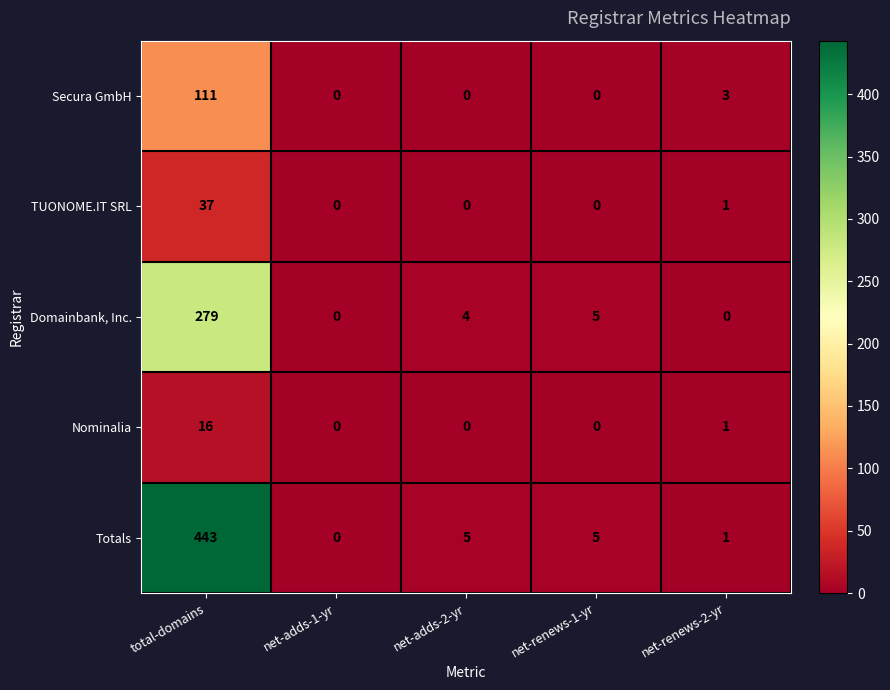

What is the difference between the highest and lowest values at total-domains?

427